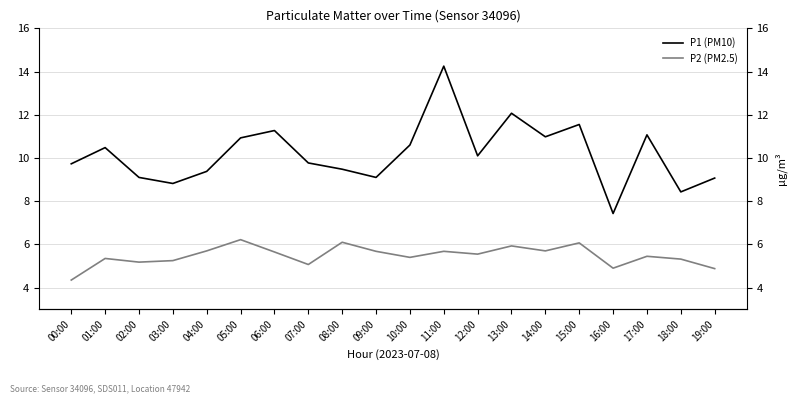

Read the P1 (PM10) value at 01:00.

10.5